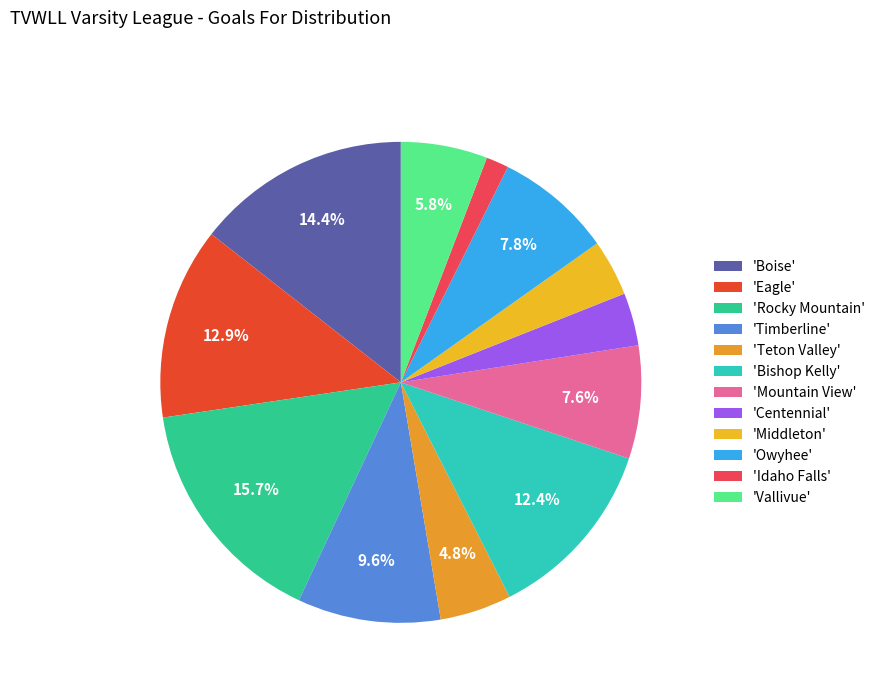

Which slice is the largest?

'Rocky Mountain'